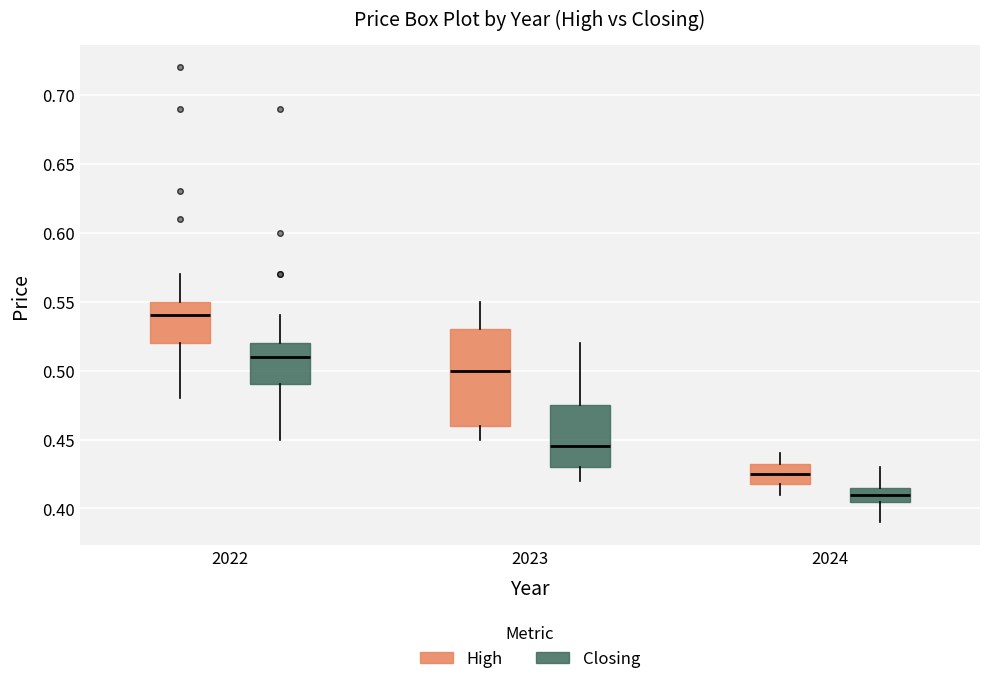

Which box is the tallest, from its lower edge to its upper edge?

2023 (High)